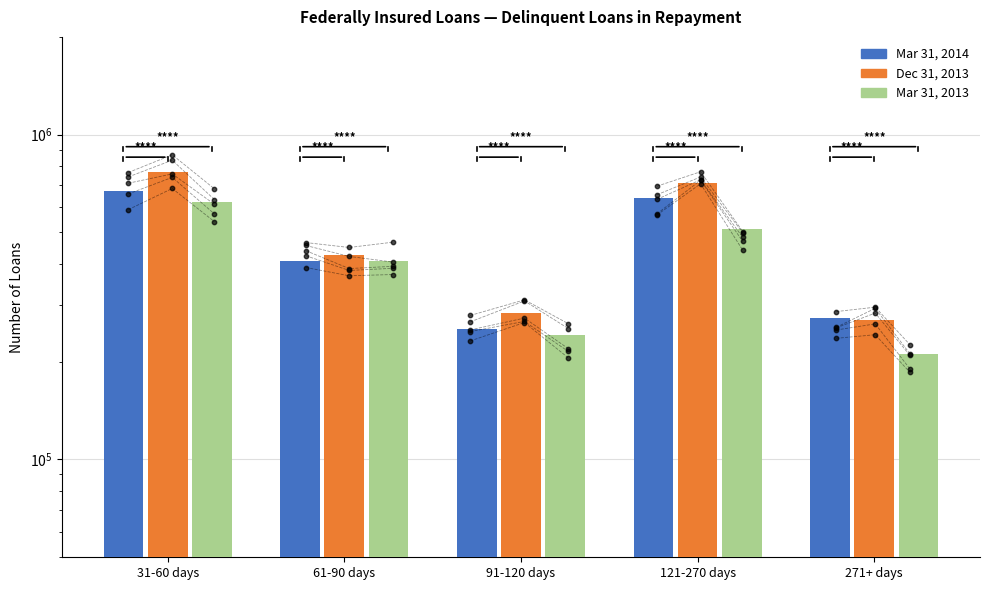

Which series contains the highest Y value?

Dec 31, 2013